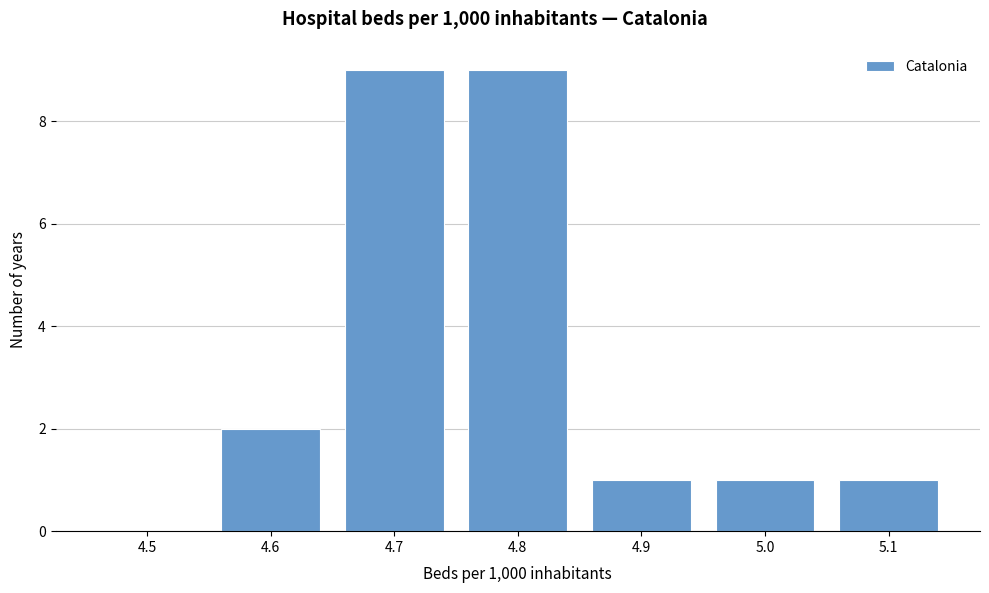

Reading right to left, transcribe all the data shown in this chart.

5.1=1	5.0=1	4.9=1	4.8=9	4.7=9	4.6=2	4.5=0